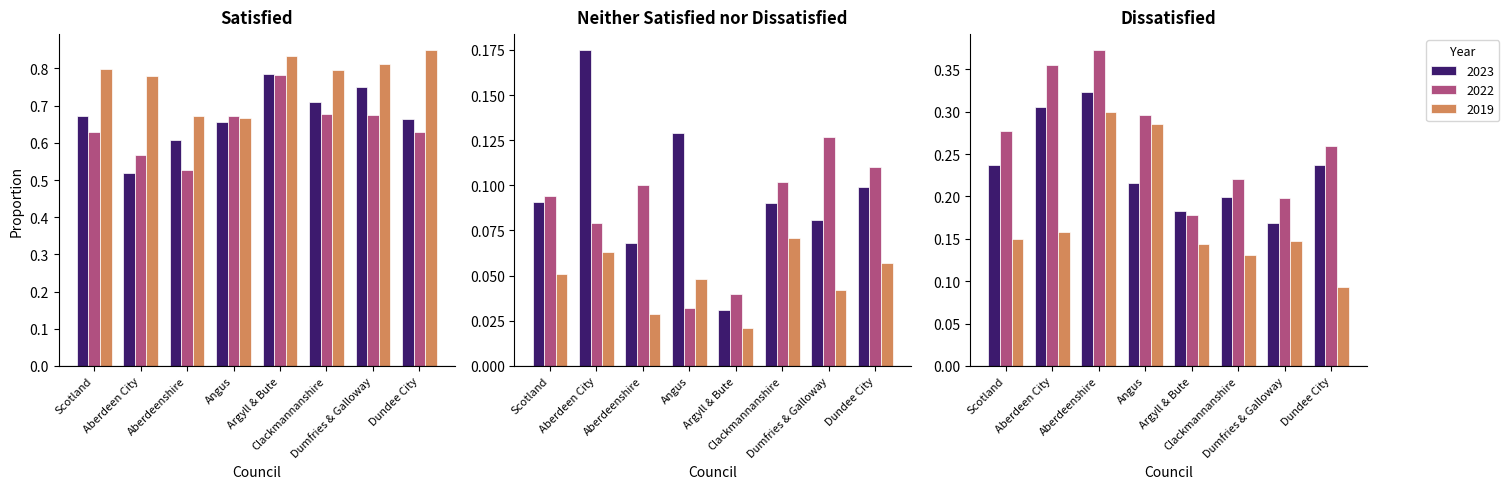

What is the average value of the Satisfied series?

0.7